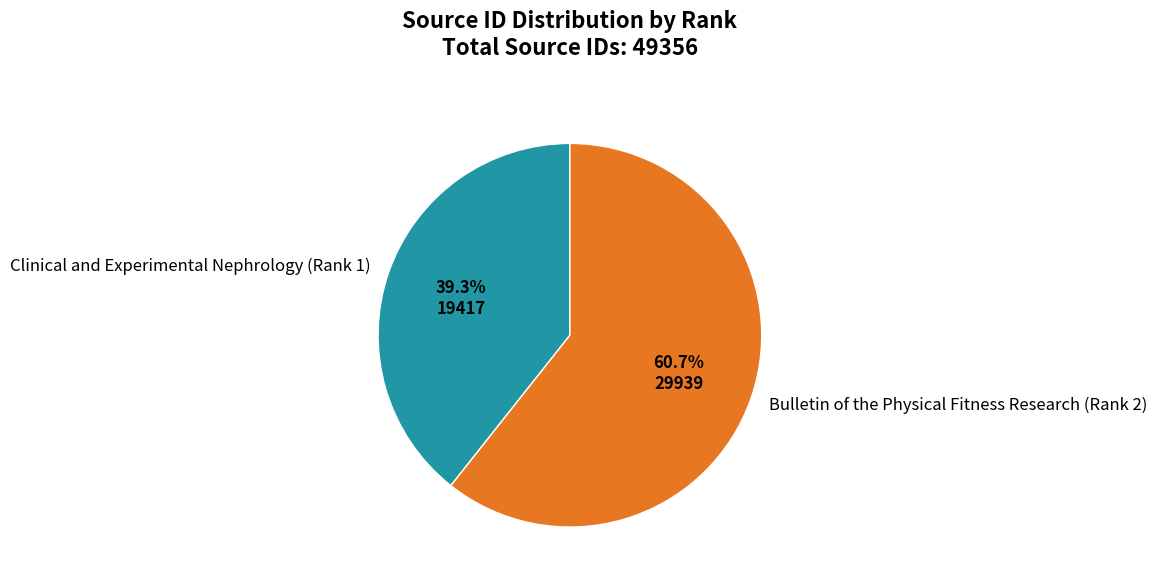

Which category accounts for the majority?

Bulletin of the Physical Fitness Research (Rank 2)